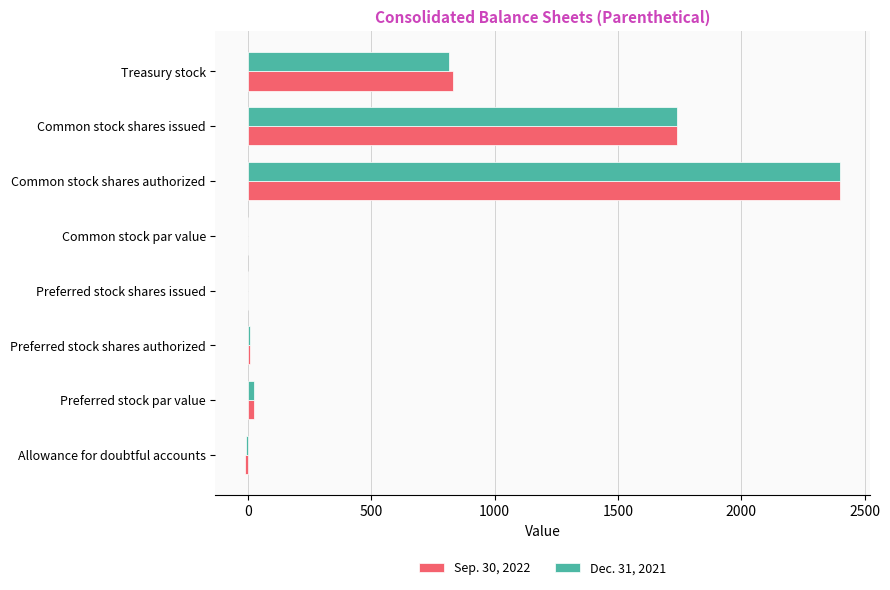

Which category has the highest value in the Sep. 30, 2022 series?

Common stock shares authorized